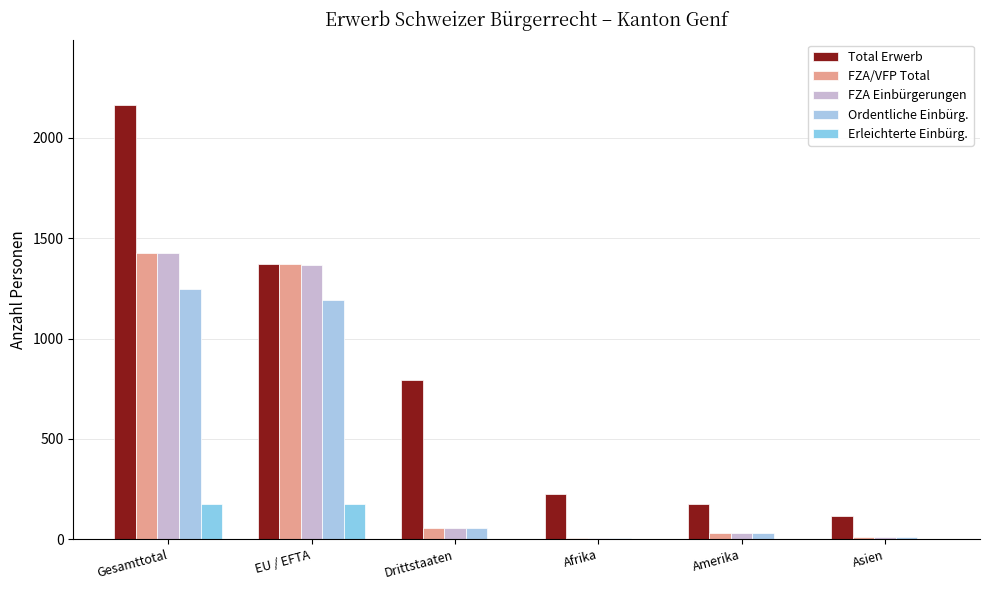

At which label is FZA Einbürgerungen closest to 715?

EU / EFTA